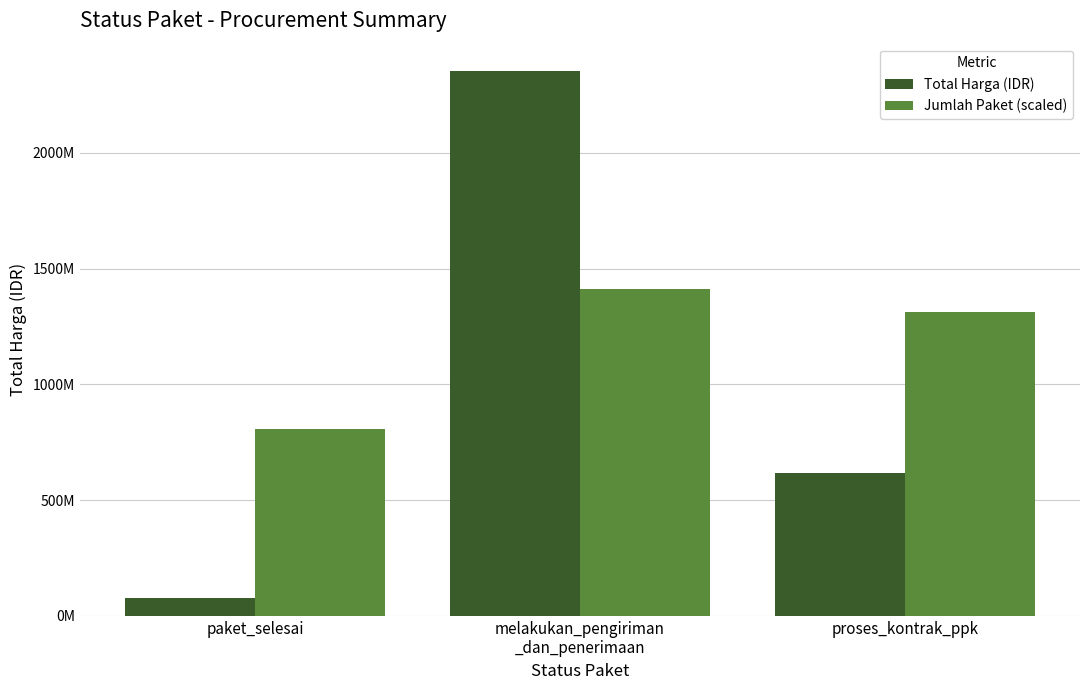

At which category is the sum across all series the highest?

melakukan_pengiriman
_dan_penerimaan